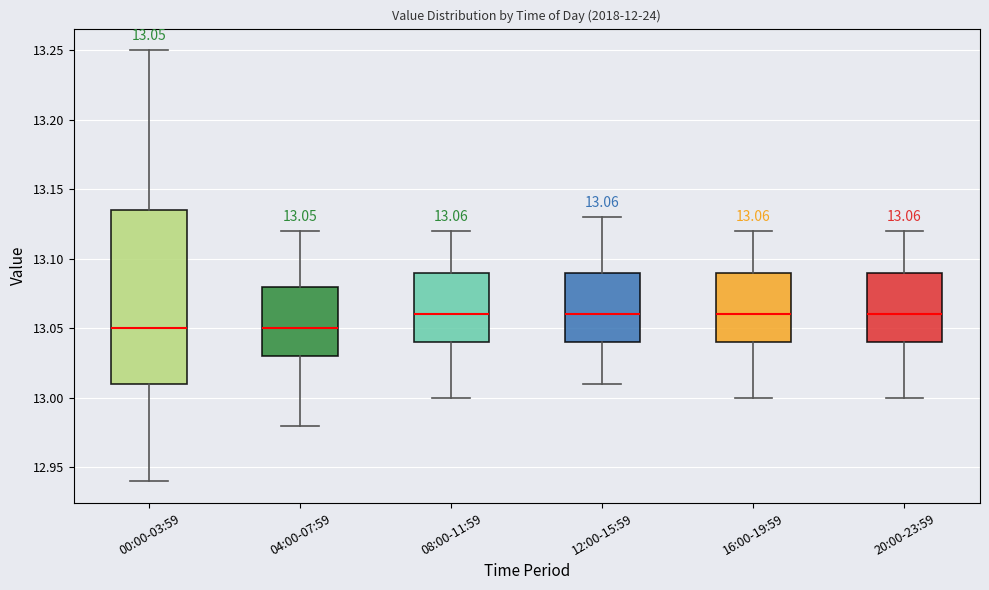

Which box is the tallest, from its lower edge to its upper edge?

00:00-03:59